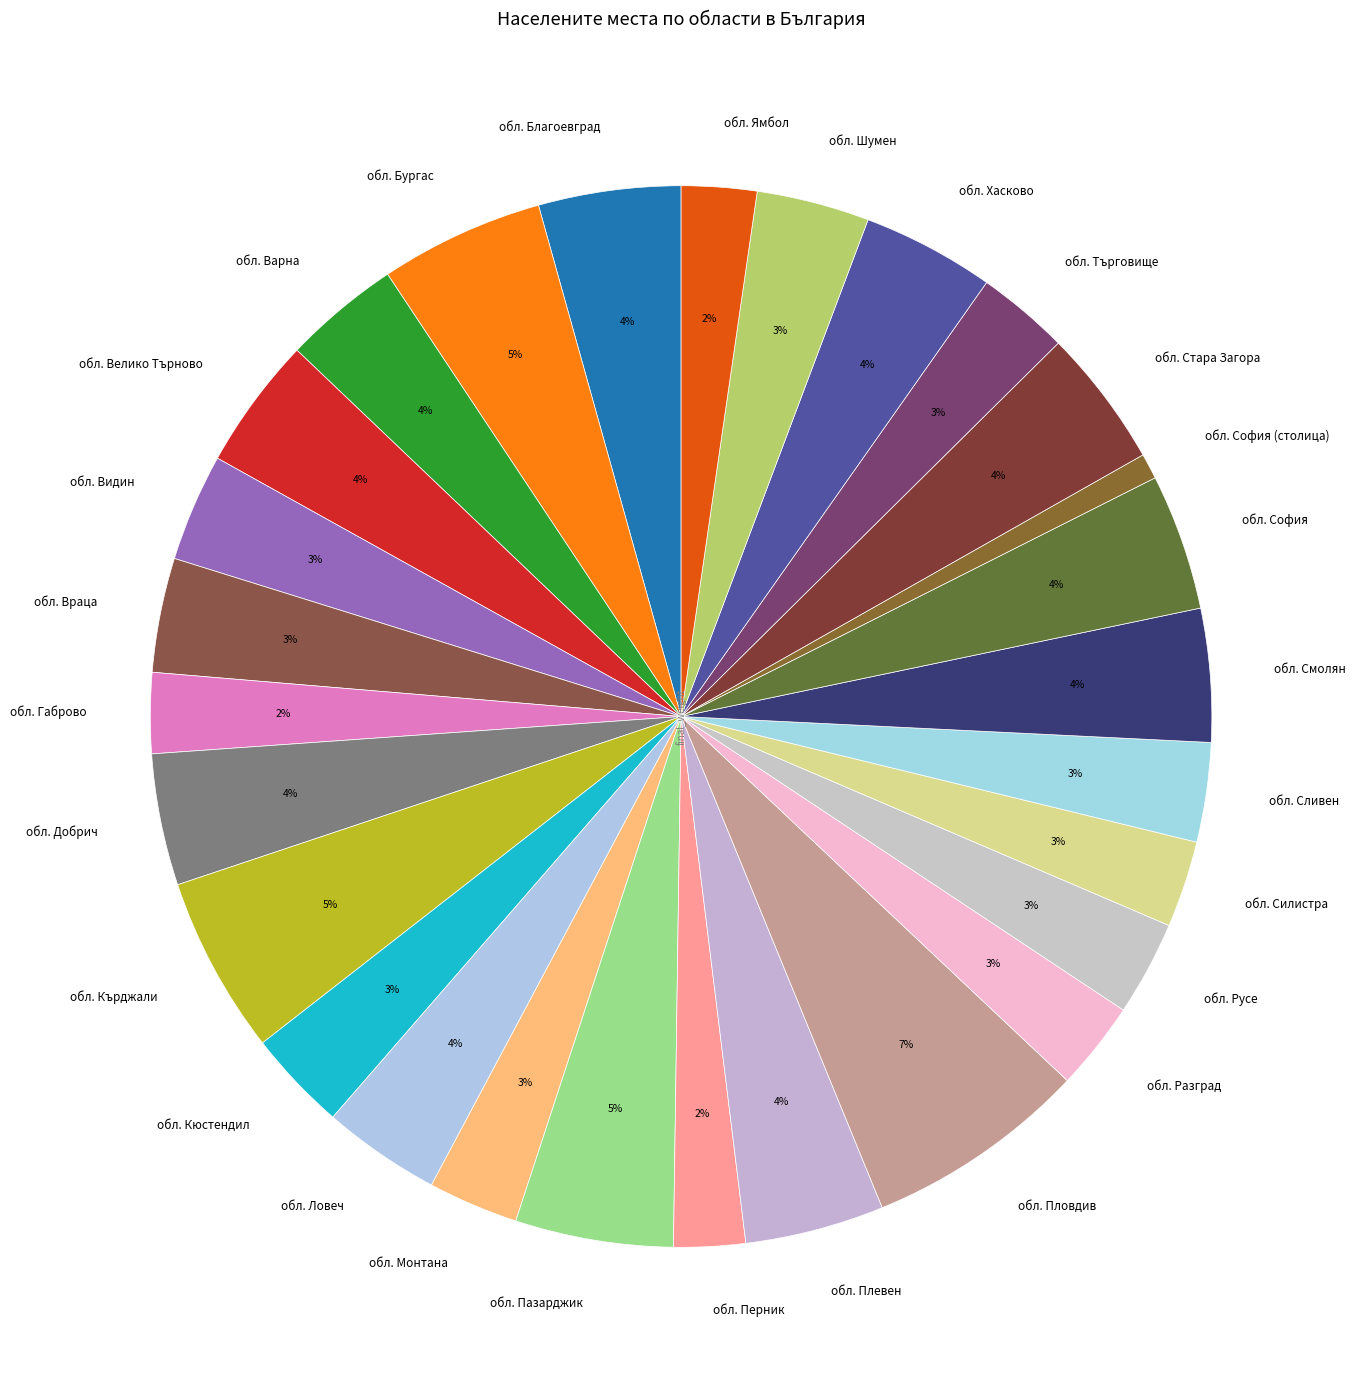

What percentage is the обл. Търговище slice, to the nearest percent?

3%